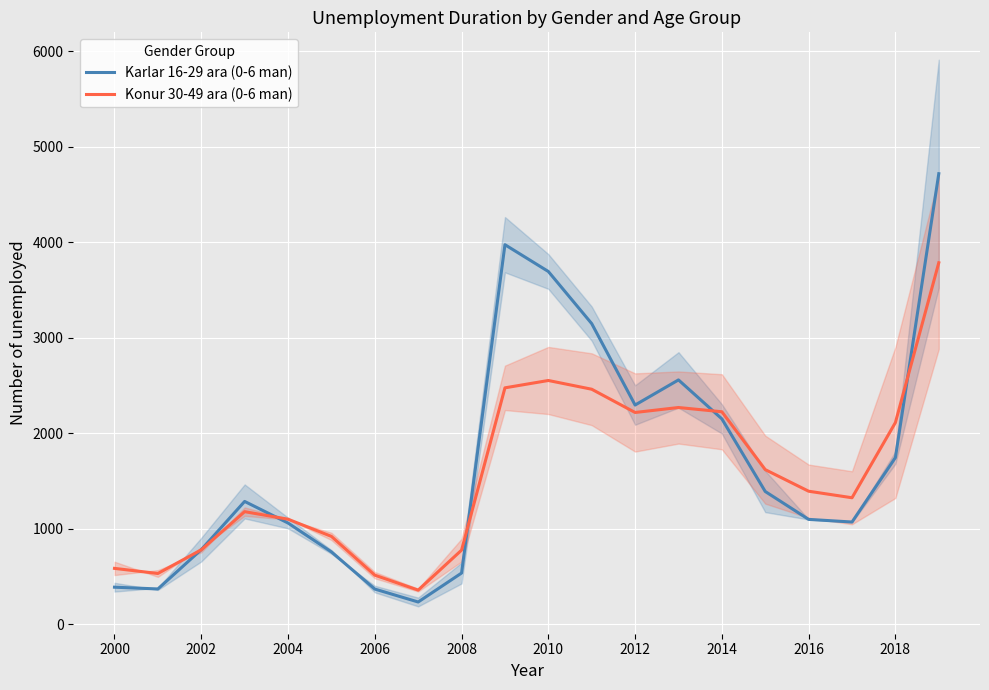

Does the chart display data point markers on the line(s)?

No